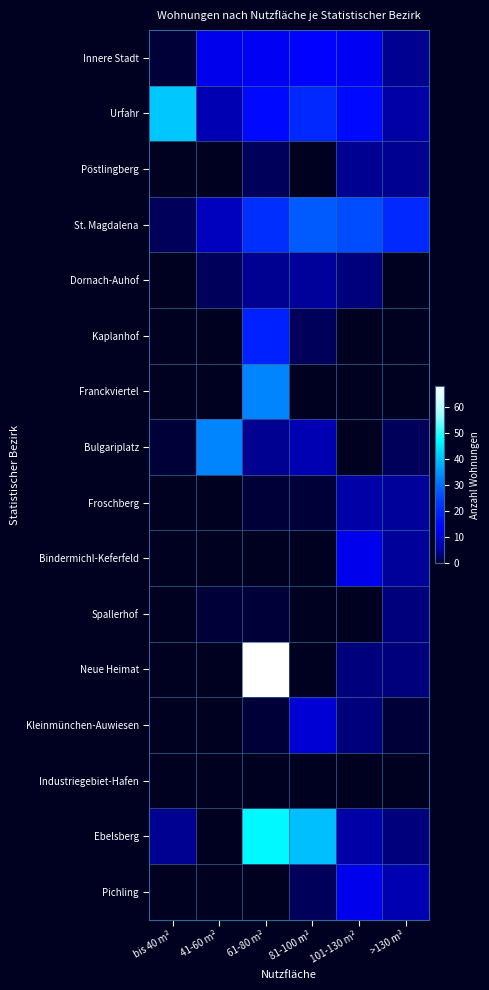

Reading left to right, transcribe all the data shown in this chart.

Innere Stadt: bis 40 m²=1	41-60 m²=12	61-80 m²=13	81-100 m²=14	101-130 m²=13	>130 m²=4
Urfahr: bis 40 m²=41	41-60 m²=7	61-80 m²=15	81-100 m²=20	101-130 m²=15	>130 m²=6
Pöstlingberg: bis 40 m²=0	41-60 m²=0	61-80 m²=2	81-100 m²=0	101-130 m²=4	>130 m²=4
St. Magdalena: bis 40 m²=2	41-60 m²=8	61-80 m²=21	81-100 m²=28	101-130 m²=26	>130 m²=20
Dornach-Auhof: bis 40 m²=0	41-60 m²=2	61-80 m²=4	81-100 m²=5	101-130 m²=3	>130 m²=0
Kaplanhof: bis 40 m²=0	41-60 m²=0	61-80 m²=19	81-100 m²=2	101-130 m²=0	>130 m²=0
Franckviertel: bis 40 m²=0	41-60 m²=0	61-80 m²=33	81-100 m²=0	101-130 m²=0	>130 m²=0
Bulgariplatz: bis 40 m²=1	41-60 m²=33	61-80 m²=4	81-100 m²=7	101-130 m²=0	>130 m²=2
Froschberg: bis 40 m²=0	41-60 m²=0	61-80 m²=1	81-100 m²=1	101-130 m²=6	>130 m²=5
Bindermichl-Keferfeld: bis 40 m²=0	41-60 m²=0	61-80 m²=0	81-100 m²=0	101-130 m²=12	>130 m²=5
Spallerhof: bis 40 m²=0	41-60 m²=1	61-80 m²=1	81-100 m²=0	101-130 m²=0	>130 m²=3
Neue Heimat: bis 40 m²=0	41-60 m²=0	61-80 m²=68	81-100 m²=0	101-130 m²=3	>130 m²=3
Kleinmünchen-Auwiesen: bis 40 m²=0	41-60 m²=0	61-80 m²=1	81-100 m²=10	101-130 m²=3	>130 m²=1
Industriegebiet-Hafen: bis 40 m²=0	41-60 m²=0	61-80 m²=0	81-100 m²=0	101-130 m²=0	>130 m²=0
Ebelsberg: bis 40 m²=4	41-60 m²=0	61-80 m²=47	81-100 m²=40	101-130 m²=6	>130 m²=3
Pichling: bis 40 m²=0	41-60 m²=0	61-80 m²=0	81-100 m²=2	101-130 m²=12	>130 m²=7